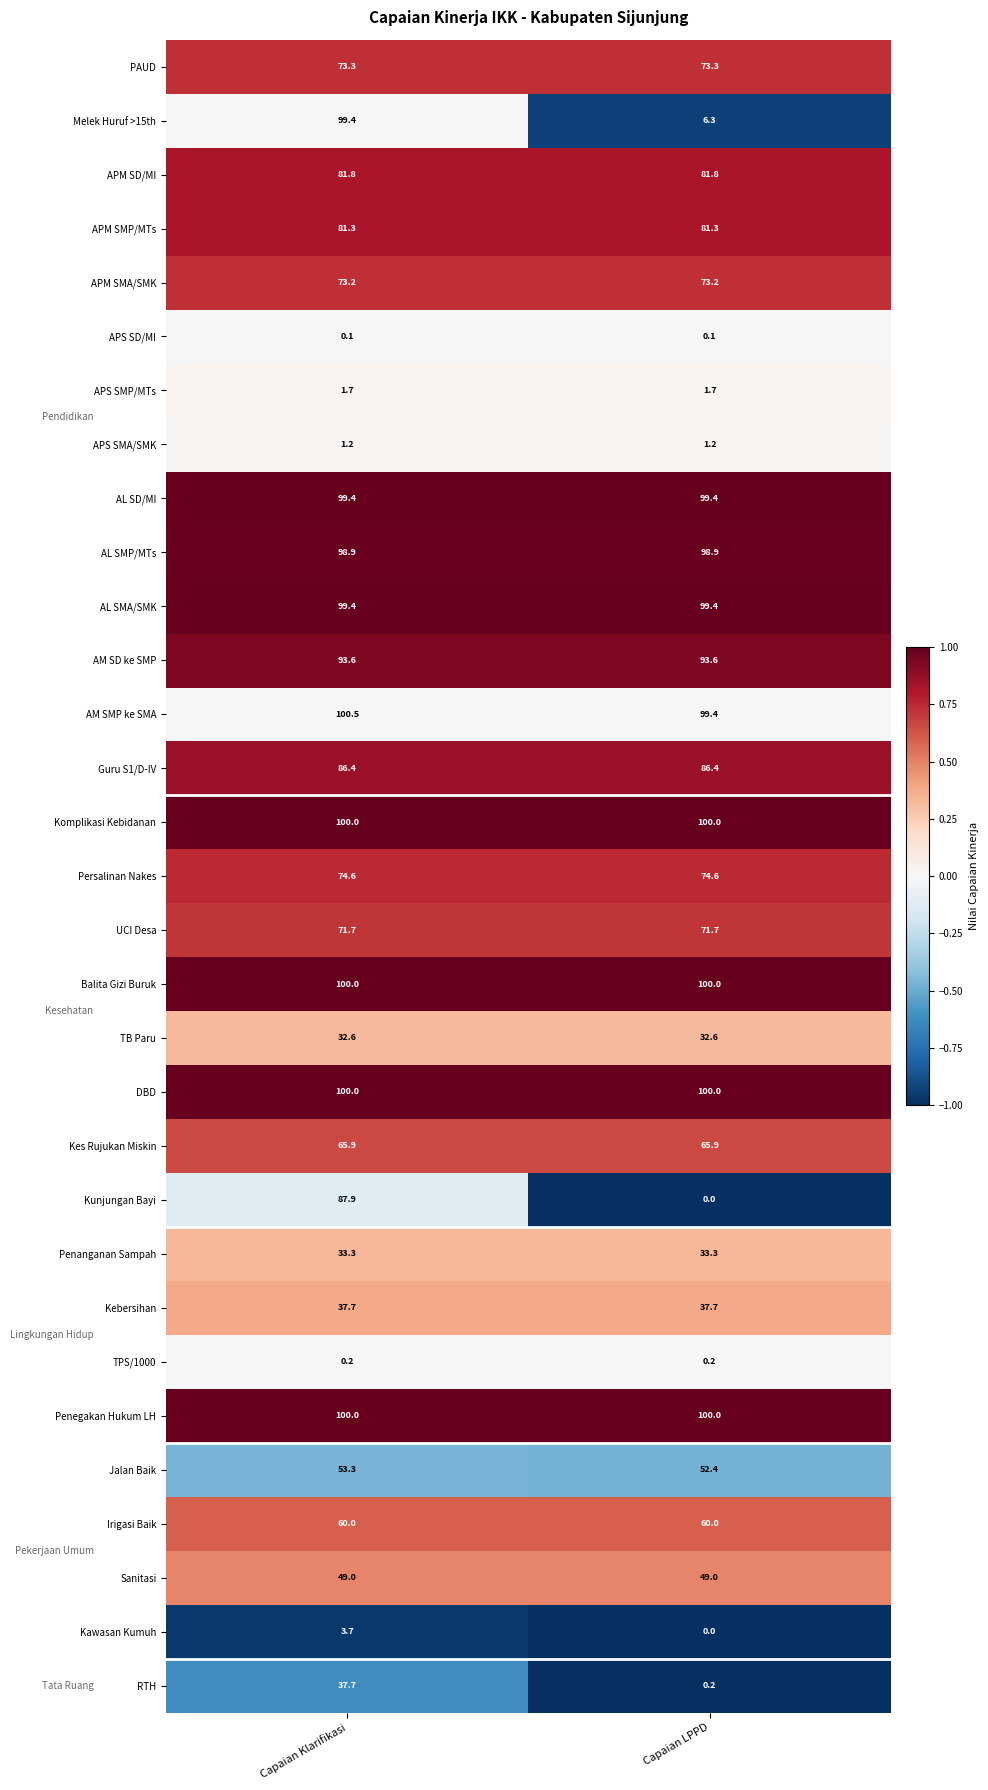

Is it true that TPS/1000 equals 0.2 at Capaian Klarifikasi?

True